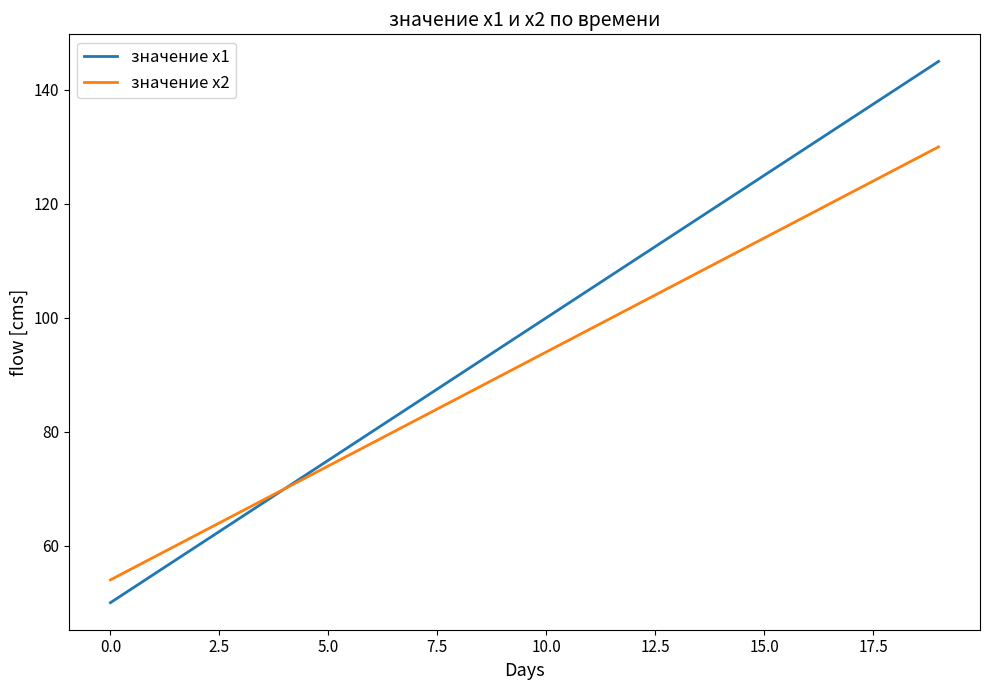

List the series in order of their peak value, highest first.

значение х1, значение х2